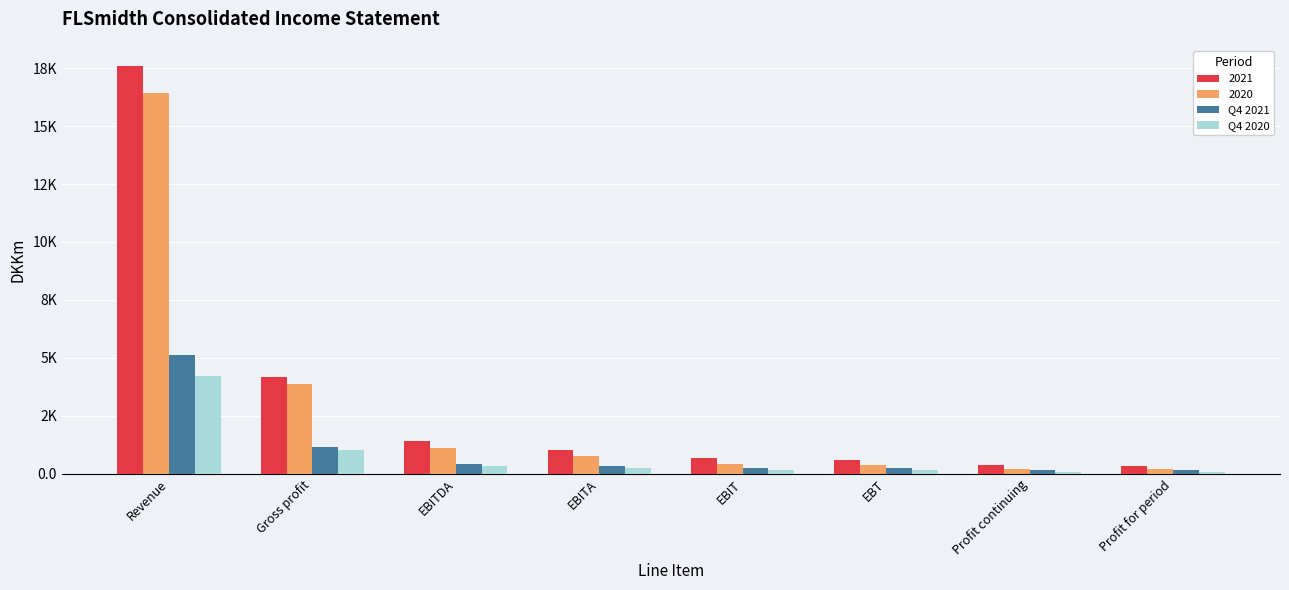

Between EBIT and Gross profit, which is larger?

Gross profit